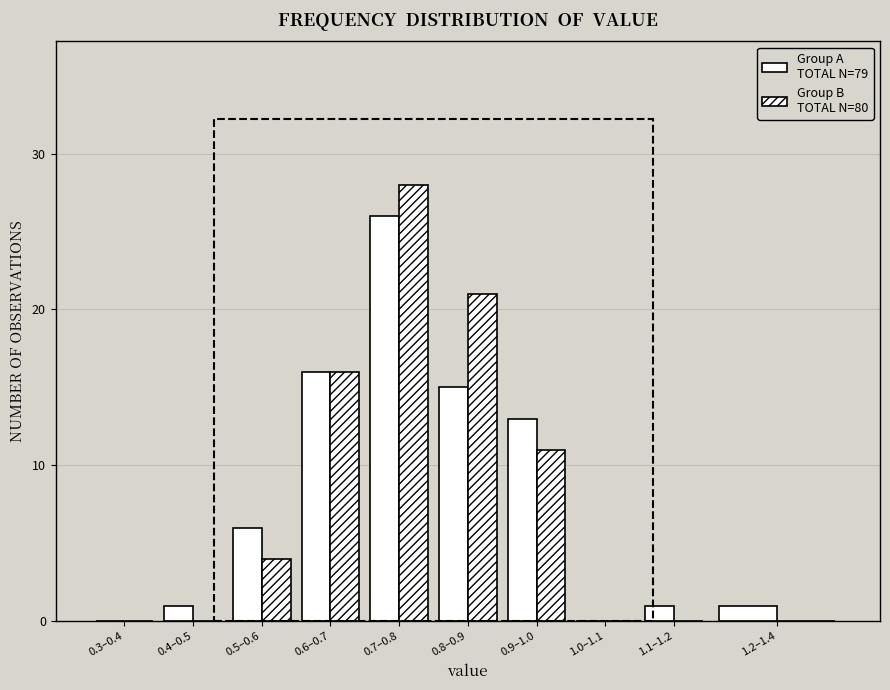

How many series are shown in this chart?

2